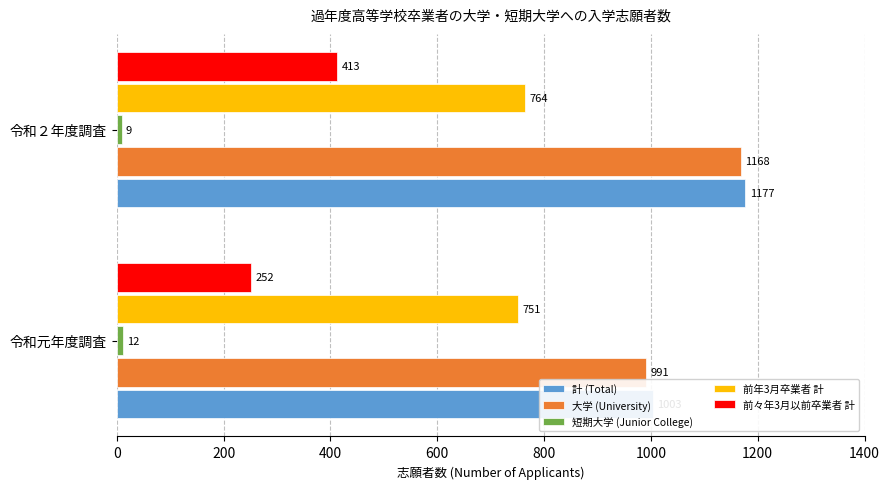

What is the difference between the 短期大学 (Junior College) values at 200 and 0?

3